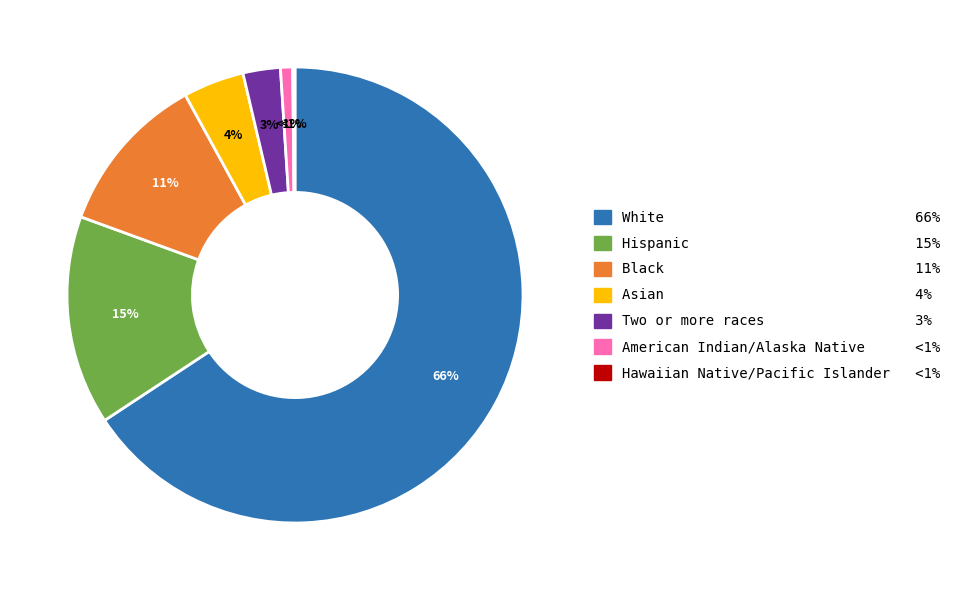

What is the smallest slice in the pie chart?

Hawaiian Native/Pacific Islander